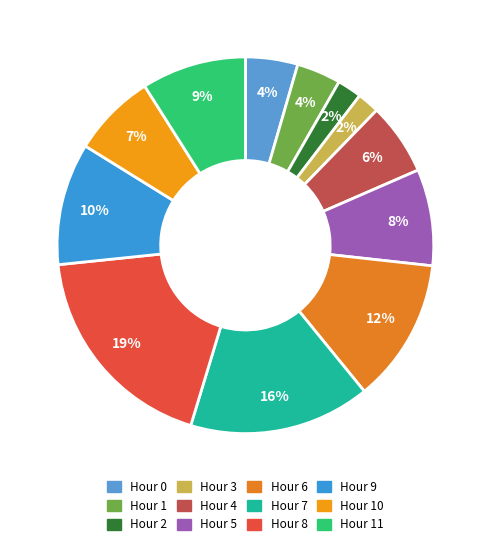

How many slices are in this pie chart?

12